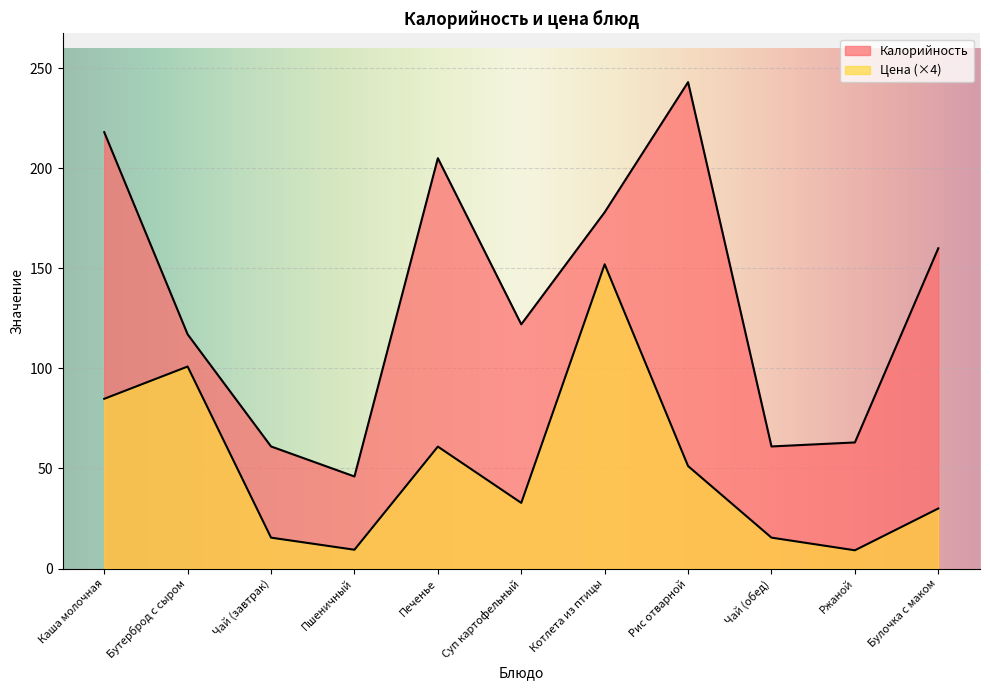

What is the average value of the Калорийность series?

134.0